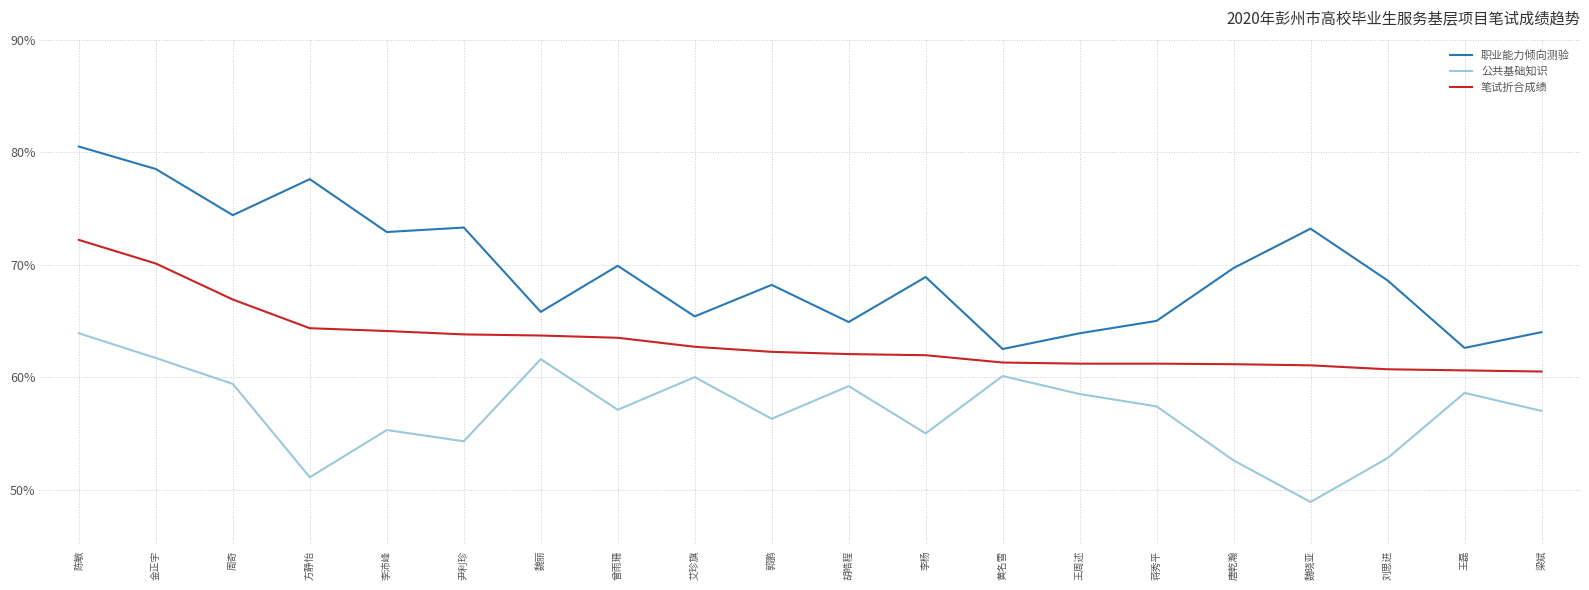

What value does the 公共基础知识 series have at 刘思进?

52.8